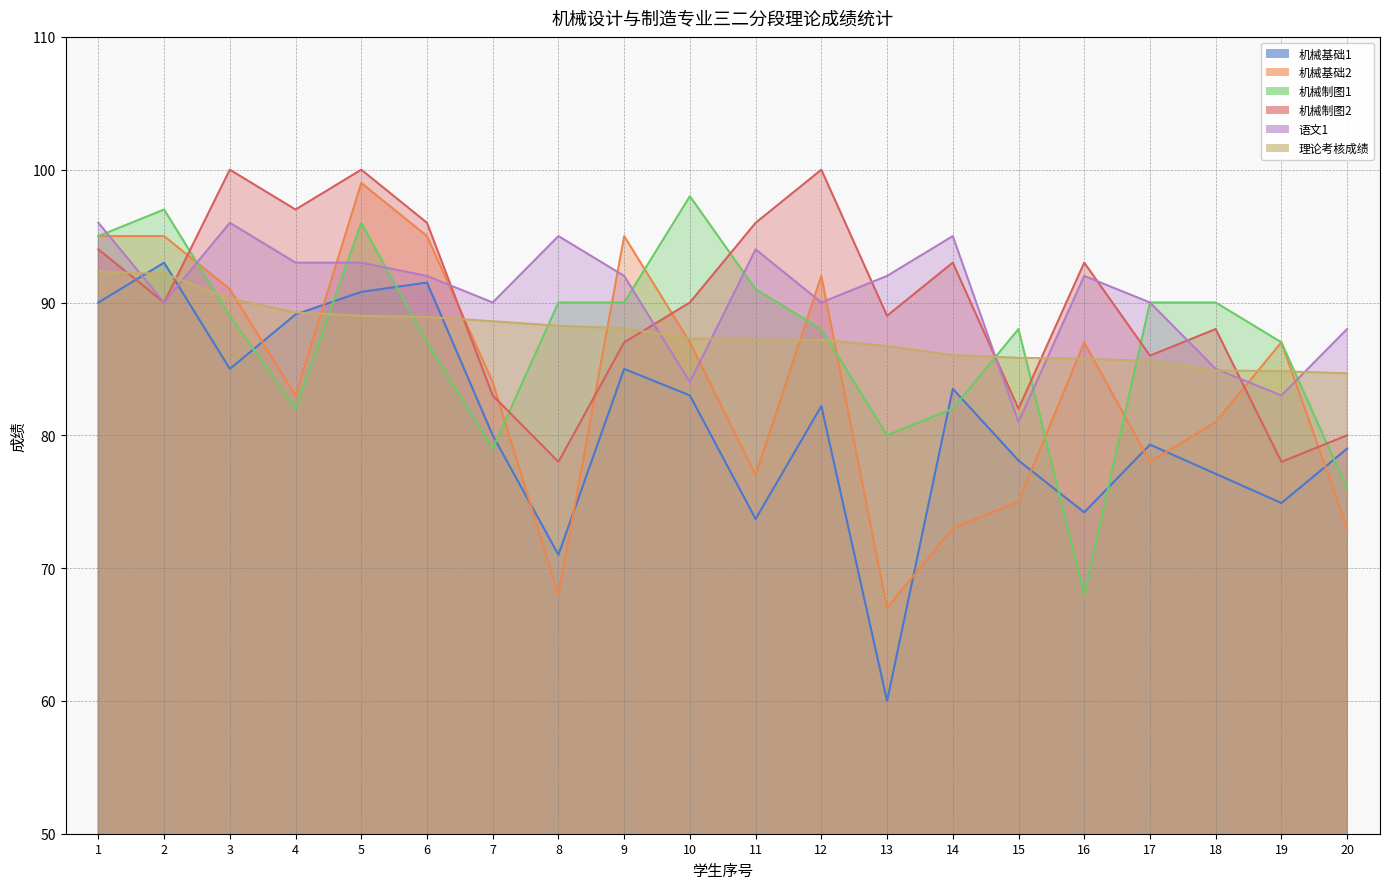

At how many categories does at least one series exceed 88?

17